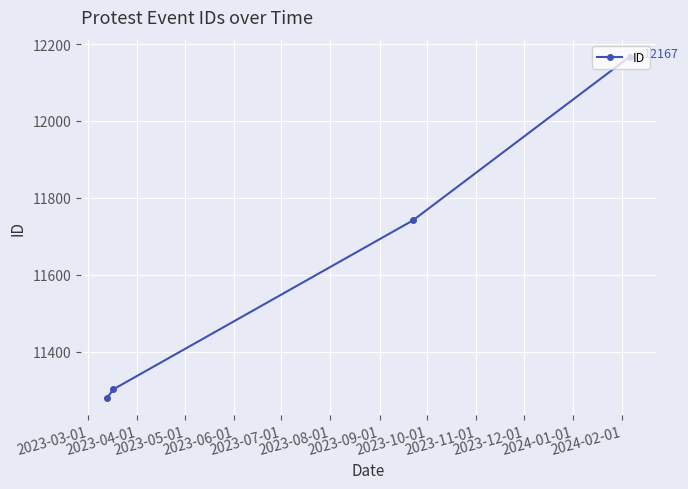

What is the difference between the maximum and minimum values?

887